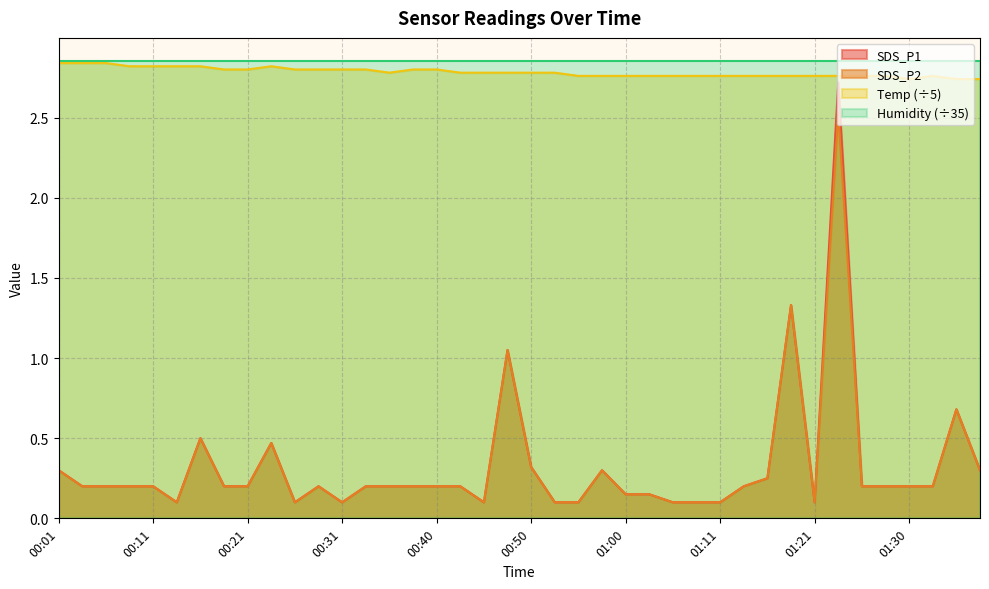

True or false: SDS_P2 and Temp (÷5) intersect in this chart.

False